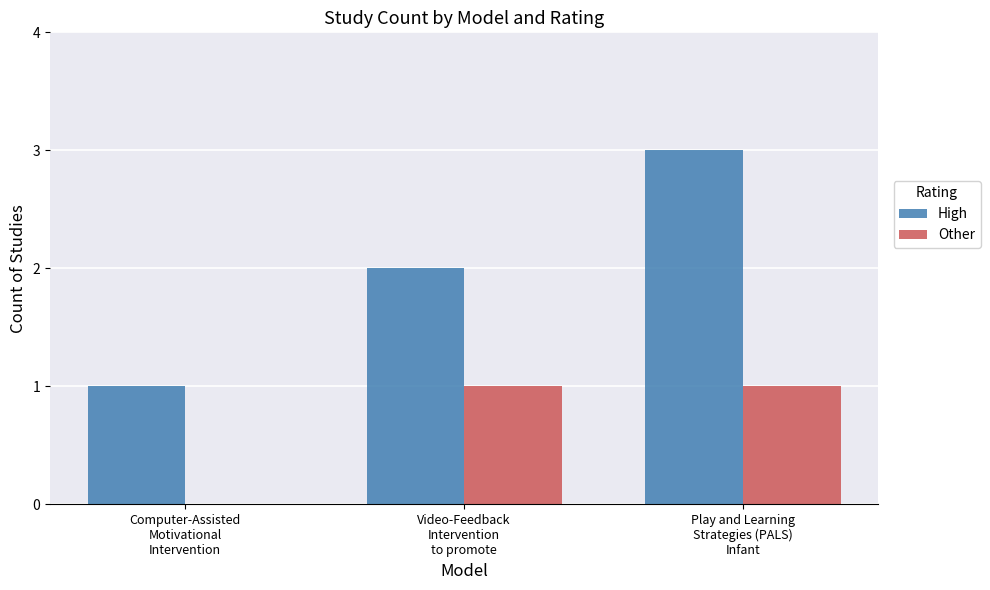

How many positive values does the Other series have?

2